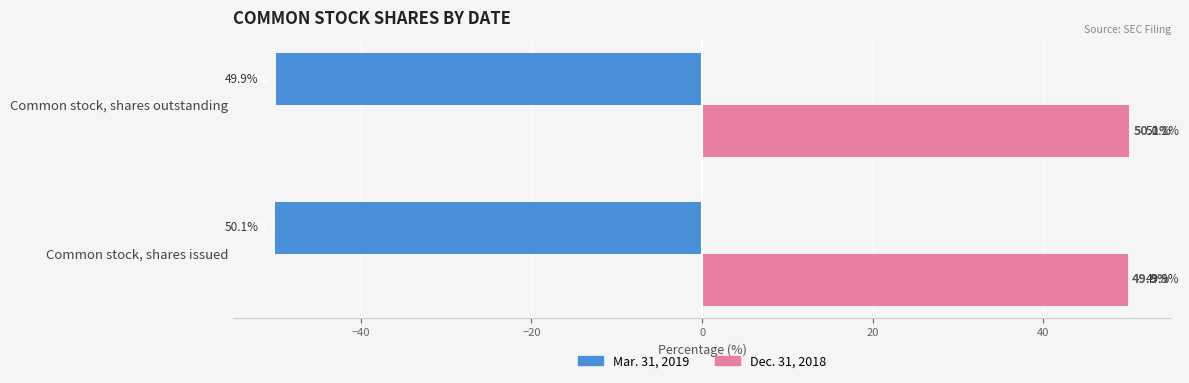

The value of Mar. 31, 2019 at Common stock, shares outstanding is -49.9. True or false?

True